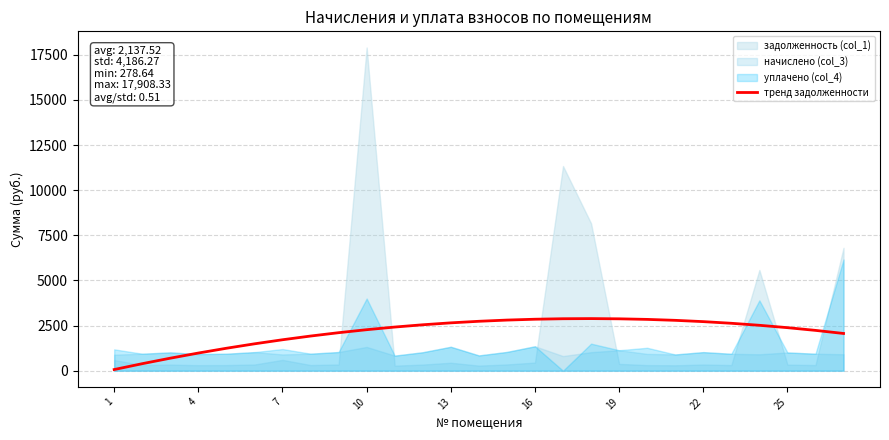

True or false: there are more than 1 points higher than both neighbors.

False